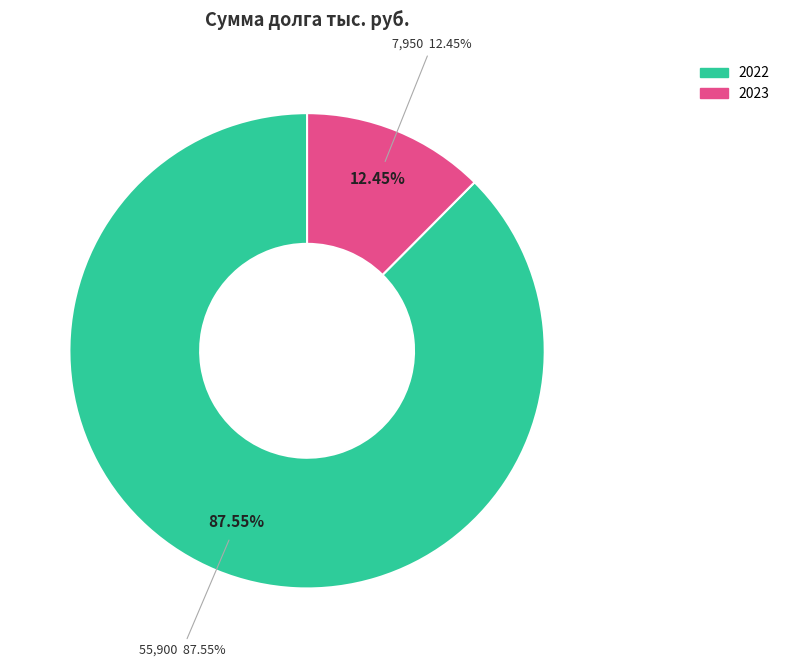

What is the change in value from 2022 to 2023?

-47950